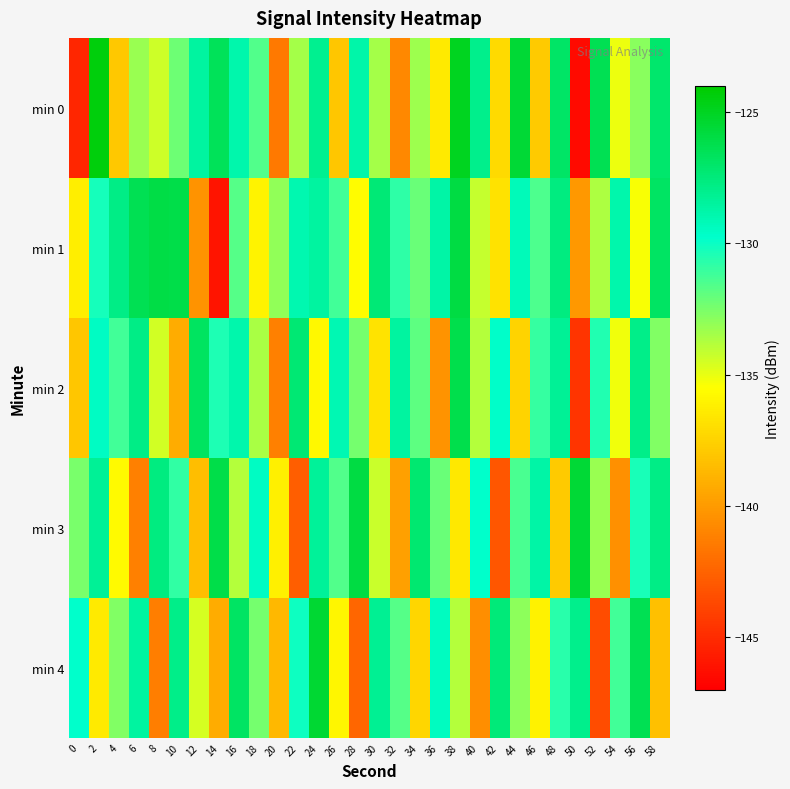

Reading right to left, what are all the values shown in this chart?

min 0: 58=-127.1	56=-132.9	54=-135.1	52=-126.4	50=-146.5	48=-126.9	46=-137.9	44=-125.6	42=-137.1	40=-128.0	38=-125.0	36=-136.5	34=-133.3	32=-140.9	30=-133.5	28=-128.8	26=-138.1	24=-128.0	22=-133.5	20=-141.5	18=-131.6	16=-128.9	14=-126.6	12=-128.5	10=-132.2	8=-134.4	6=-133.2	4=-137.9	2=-124.4	0=-145.3
min 1: 58=-126.8	56=-135.4	54=-128.9	52=-133.7	50=-140.1	48=-127.6	46=-131.5	44=-129.3	42=-136.8	40=-134.2	38=-125.9	36=-128.7	34=-132.1	32=-130.8	30=-127.4	28=-135.6	26=-131.2	24=-128.5	22=-129.0	20=-133.0	18=-136.0	16=-131.6	14=-146.1	12=-140.3	10=-126.1	8=-126.0	6=-126.4	4=-127.8	2=-130.3	0=-136.3
min 2: 58=-132.7	56=-127.9	54=-135.2	52=-130.5	50=-144.6	48=-128.3	46=-131.0	44=-137.4	42=-129.7	40=-133.8	38=-126.2	36=-140.3	34=-131.9	32=-128.5	30=-136.7	28=-132.4	26=-129.1	24=-135.8	22=-127.3	20=-141.2	18=-133.6	16=-128.9	14=-130.4	12=-126.7	10=-139.2	8=-134.5	6=-127.8	4=-131.2	2=-129.5	0=-138.1
min 3: 58=-127.8	56=-130.3	54=-140.5	52=-133.2	50=-125.6	48=-137.9	46=-128.7	44=-131.4	42=-143.1	40=-129.8	38=-136.5	36=-132.1	34=-127.2	32=-139.8	30=-134.3	28=-125.9	26=-131.6	24=-128.4	22=-142.7	20=-136.2	18=-129.5	16=-133.8	14=-126.1	12=-138.4	10=-130.9	8=-127.6	6=-141.2	4=-135.7	2=-128.3	0=-132.5
min 4: 58=-138.3	56=-126.4	54=-131.2	52=-143.5	50=-128.0	48=-130.7	46=-136.1	44=-132.9	42=-127.5	40=-140.6	38=-133.8	36=-129.4	34=-137.3	32=-131.7	30=-128.2	28=-142.4	26=-135.9	24=-125.5	22=-130.1	20=-138.7	18=-132.4	16=-126.8	14=-139.2	12=-134.6	10=-127.9	8=-141.3	6=-128.5	4=-132.7	2=-136.4	0=-129.8